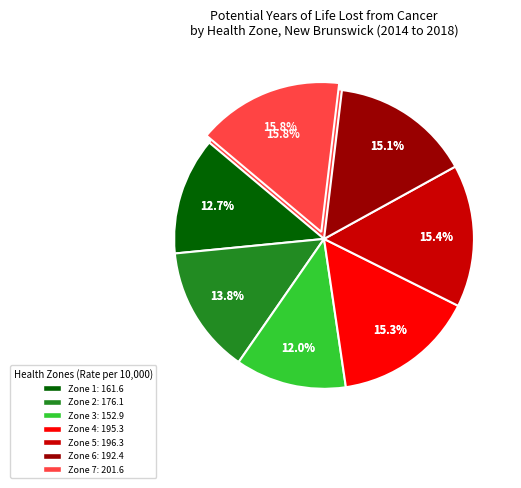

To the nearest percent, what portion does Zone 2 - Fundy Shore and Saint John Area represent?

14%